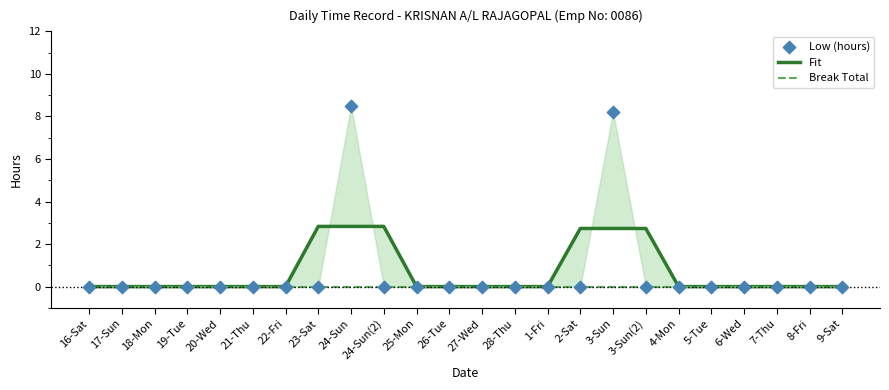

Which series has the largest total across all categories?

Fit